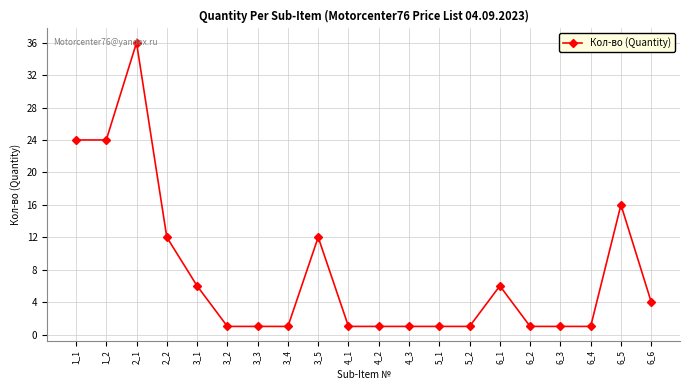

What is the value of the 9th point from the left?

12